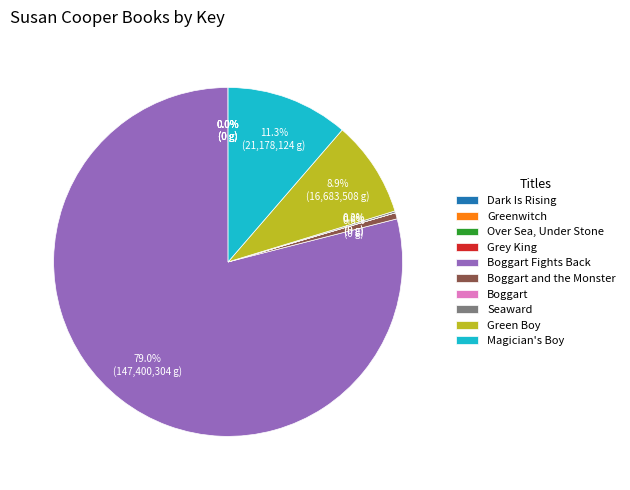

Does any single category account for the majority?

Yes